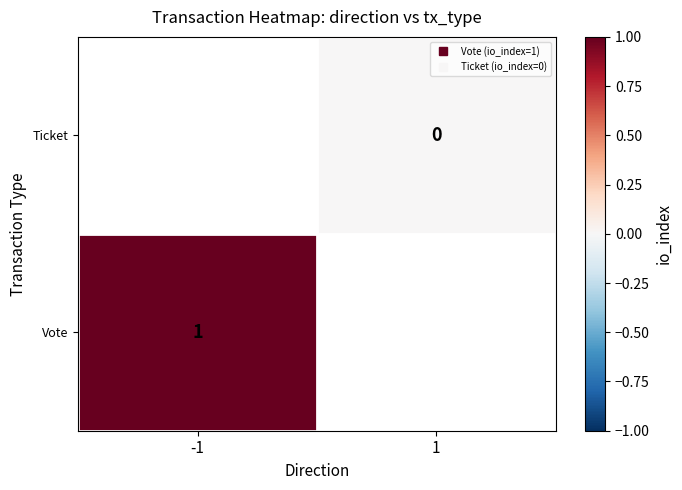

List the series in order of their peak value, highest first.

Vote, Ticket